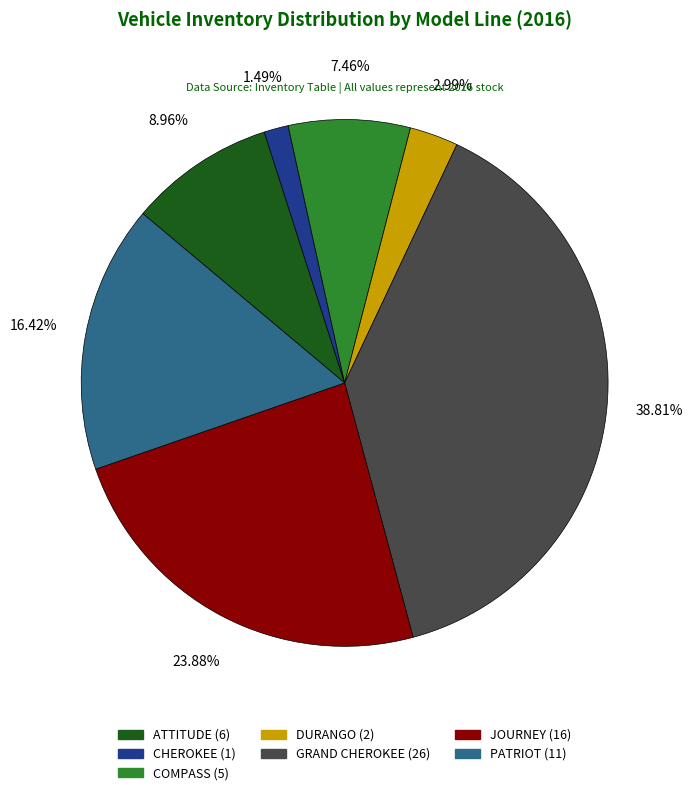

Which has a higher value, COMPASS or JOURNEY?

JOURNEY